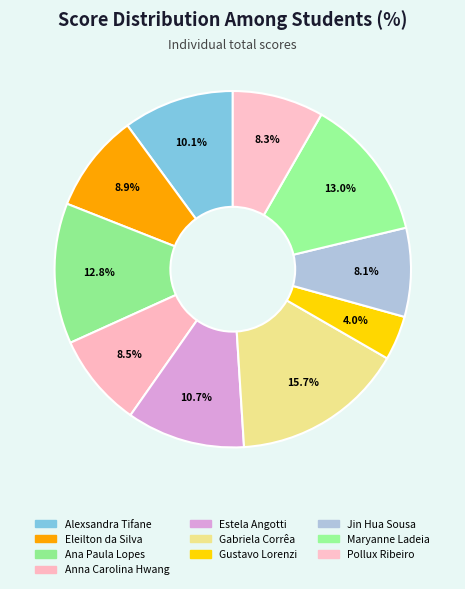

What percentage is the Maryanne Ladeia slice, to the nearest percent?

13%